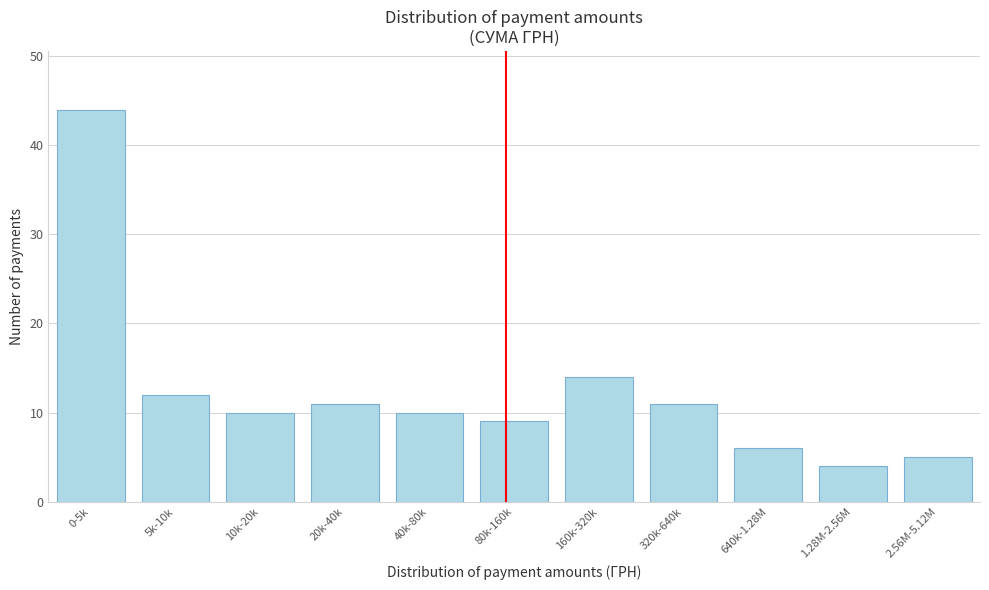

Reading left to right, what are all the values shown in this chart?

0-5k=44	5k-10k=12	10k-20k=10	20k-40k=11	40k-80k=10	80k-160k=9	160k-320k=14	320k-640k=11	640k-1.28M=6	1.28M-2.56M=4	2.56M-5.12M=5